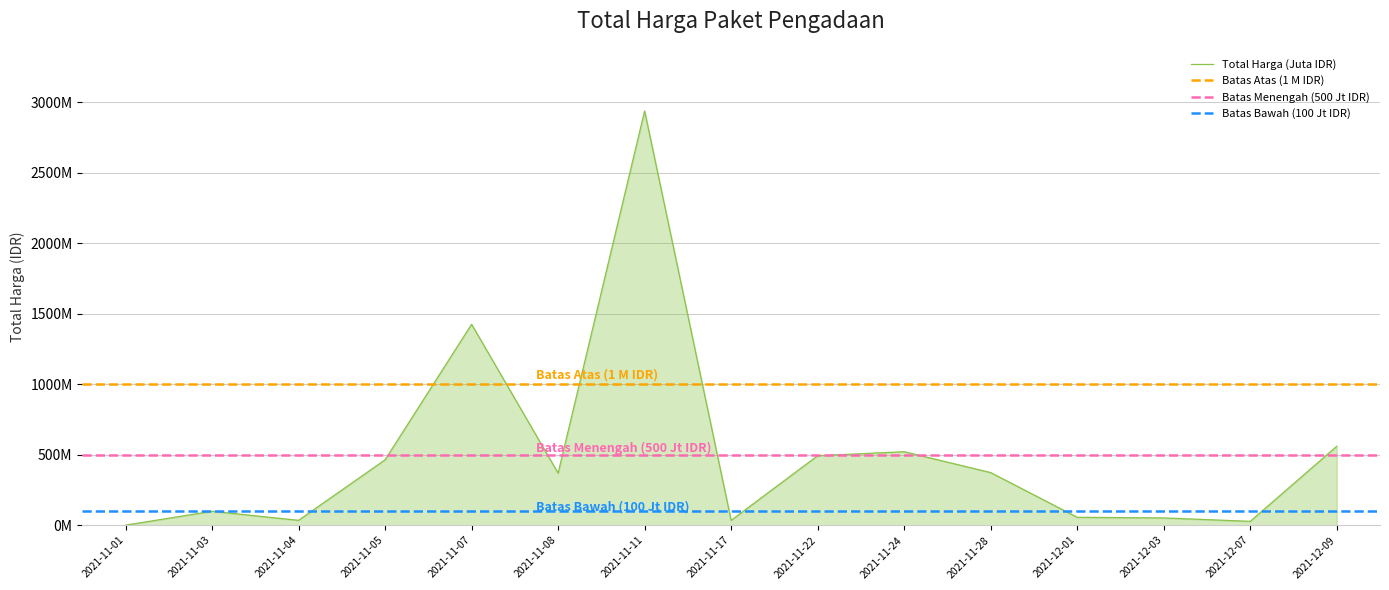

What is the greatest value displayed?

2939534240